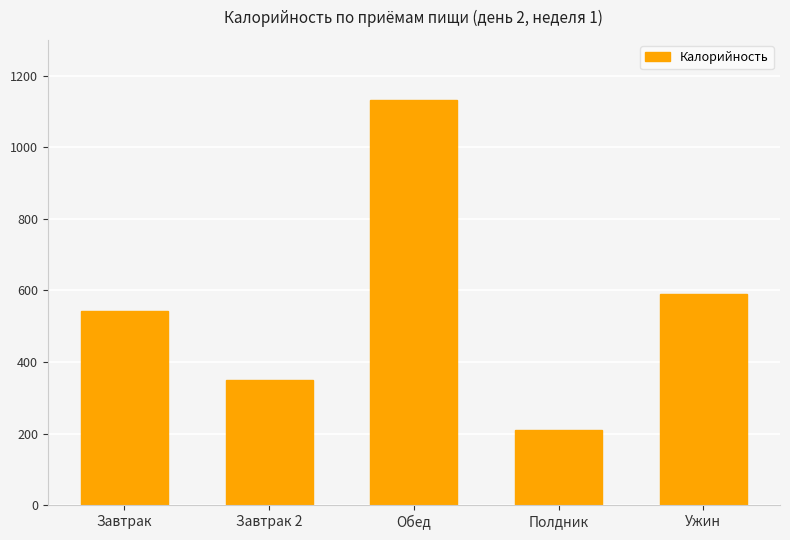

What is the greatest value displayed?

1131.3